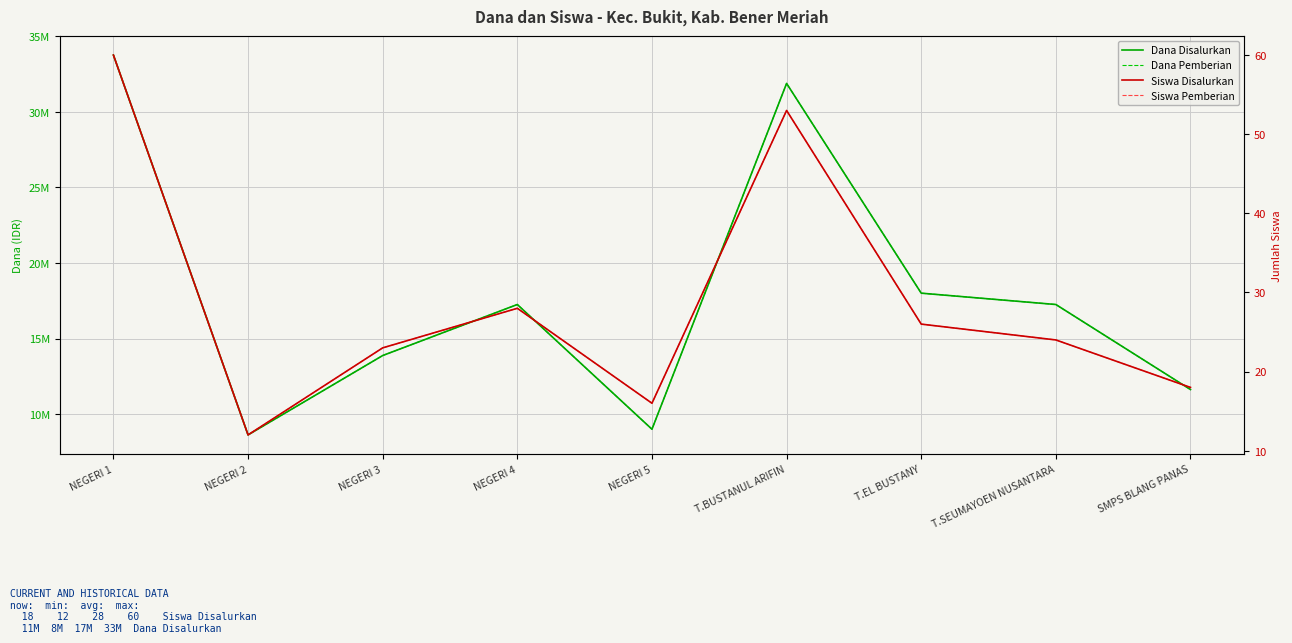

Reading left to right, transcribe all the data shown in this chart.

Dana Disalurkan: 33750000	8625000	13875000	17250000	9000000	31875000	18000000	17250000	11625000
Dana Pemberian: 33750000	8625000	13875000	17250000	9000000	31875000	18000000	17250000	11625000
Siswa Disalurkan: 60	12	23	28	16	53	26	24	18
Siswa Pemberian: 60	12	23	28	16	53	26	24	18